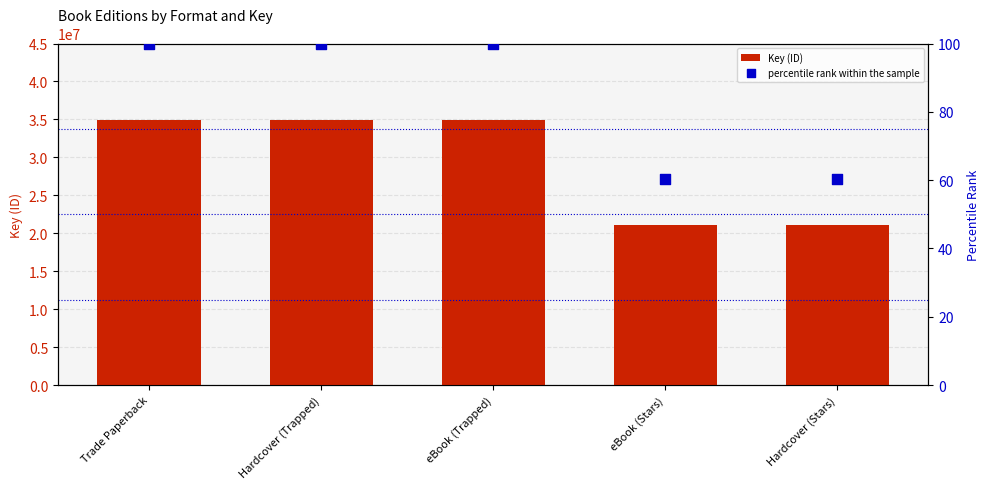

Which series contains the highest Y value?

Key (ID)